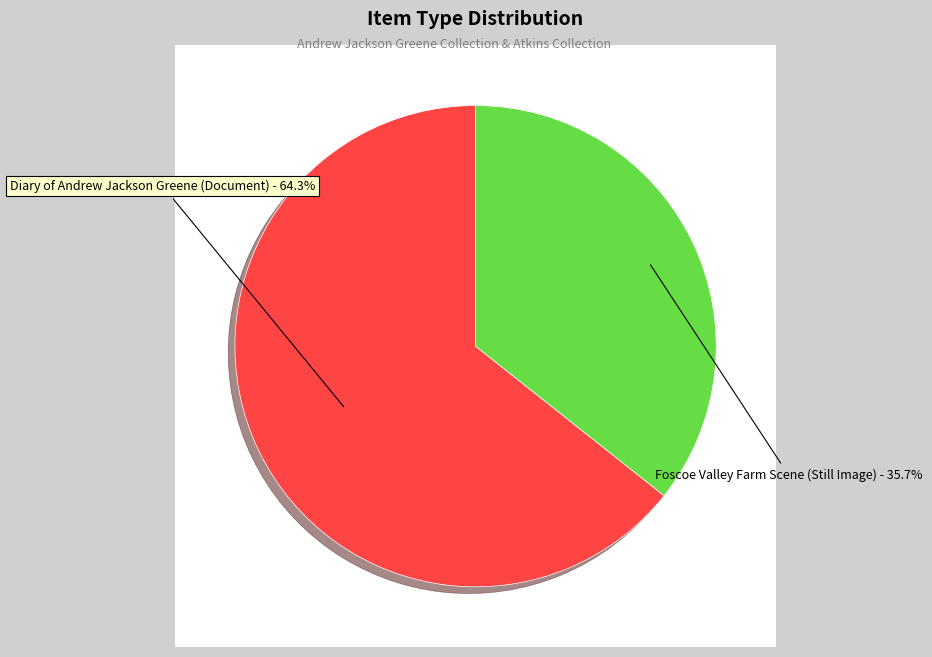

Rank the categories by value from highest to lowest.

Diary of Andrew Jackson Greene (Document), Foscoe Valley Farm Scene (Still Image)